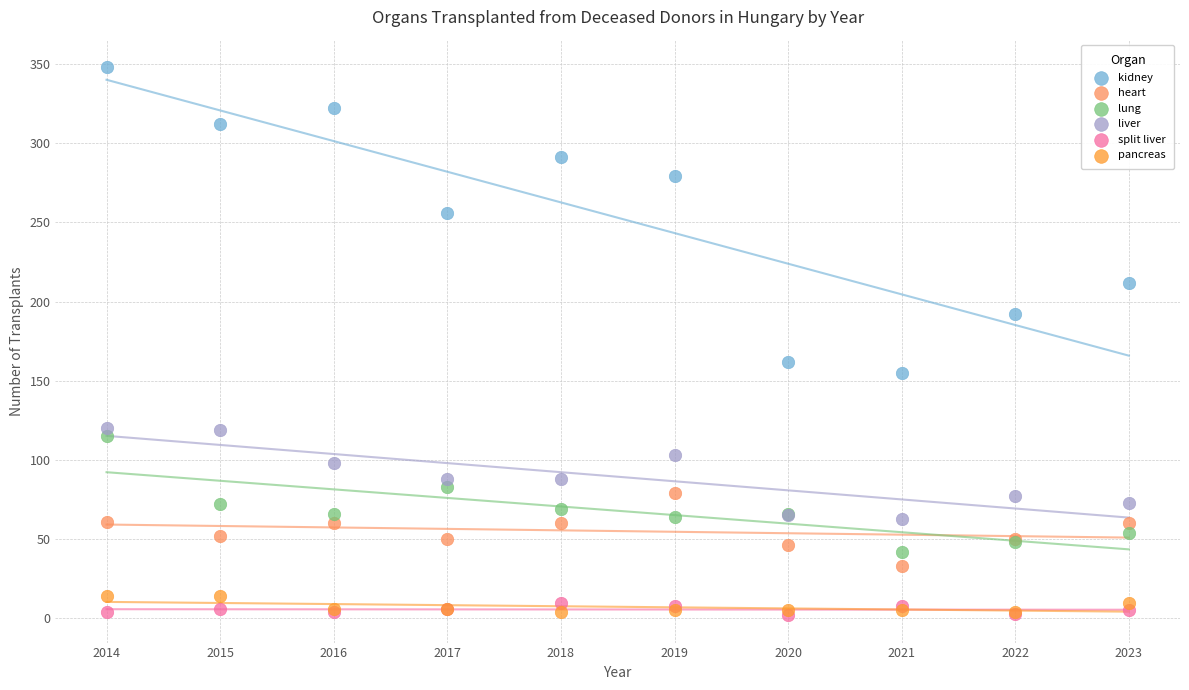

Which series has the widest spread of Y values?

kidney